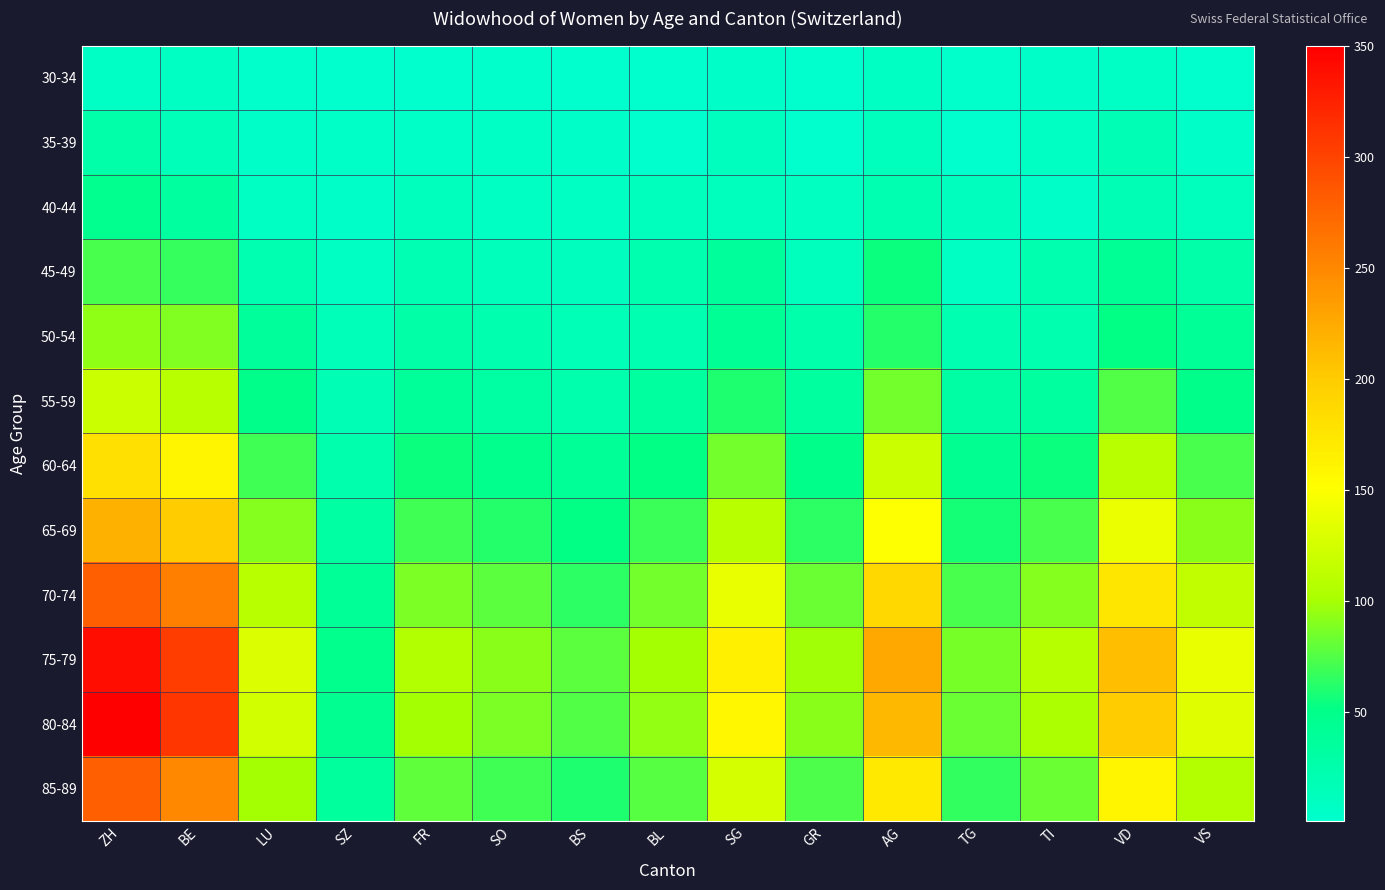

At which category is the sum across all series the highest?

ZH